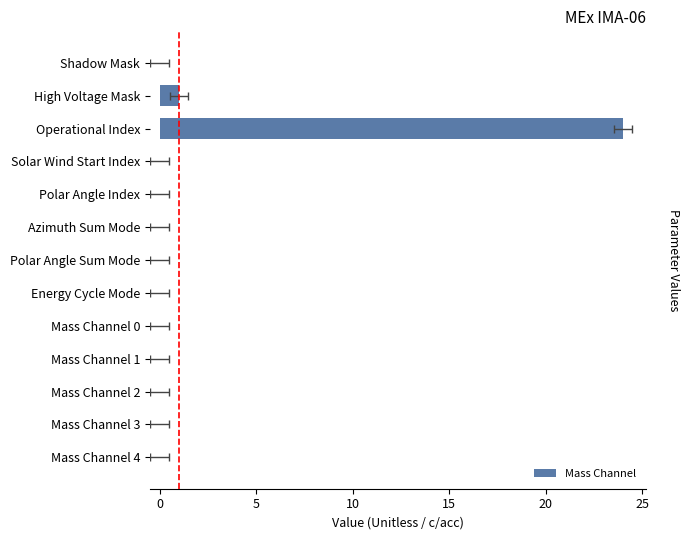

True or false: the data shows 0 at Mass Channel 0.

True